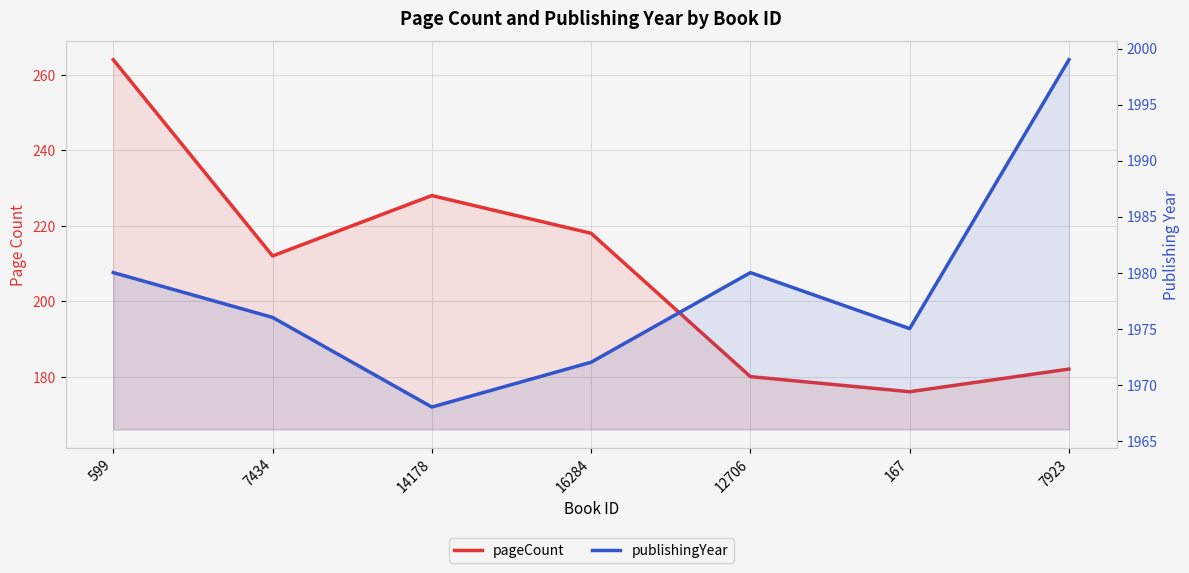

True or false: publishingYear has more than 0 interior local peaks.

True